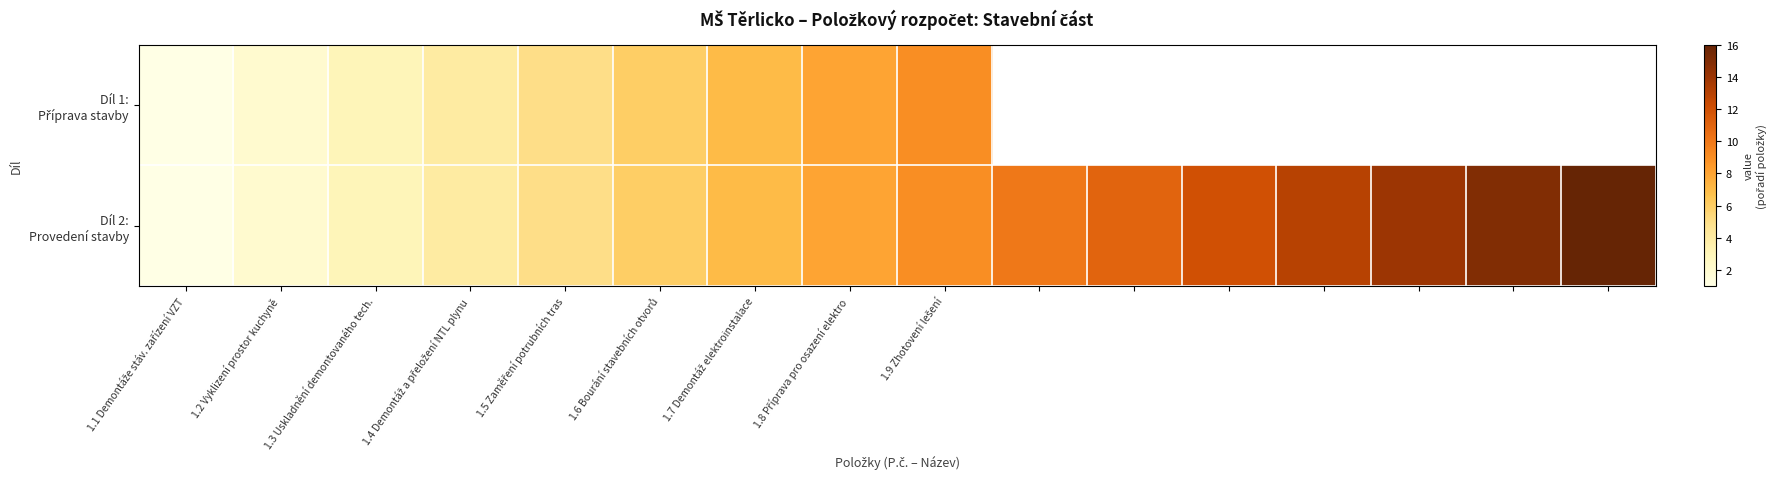

What is the difference between the second highest and minimum values in the Díl 2: Provedení stavby series?

14.0